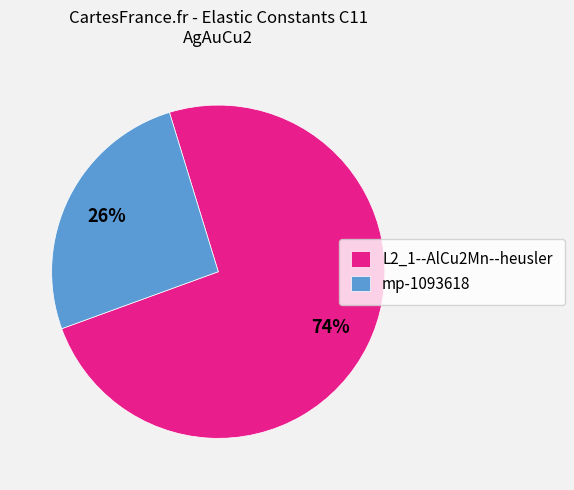

Which has a higher value, mp-1093618 or L2_1--AlCu2Mn--heusler?

L2_1--AlCu2Mn--heusler